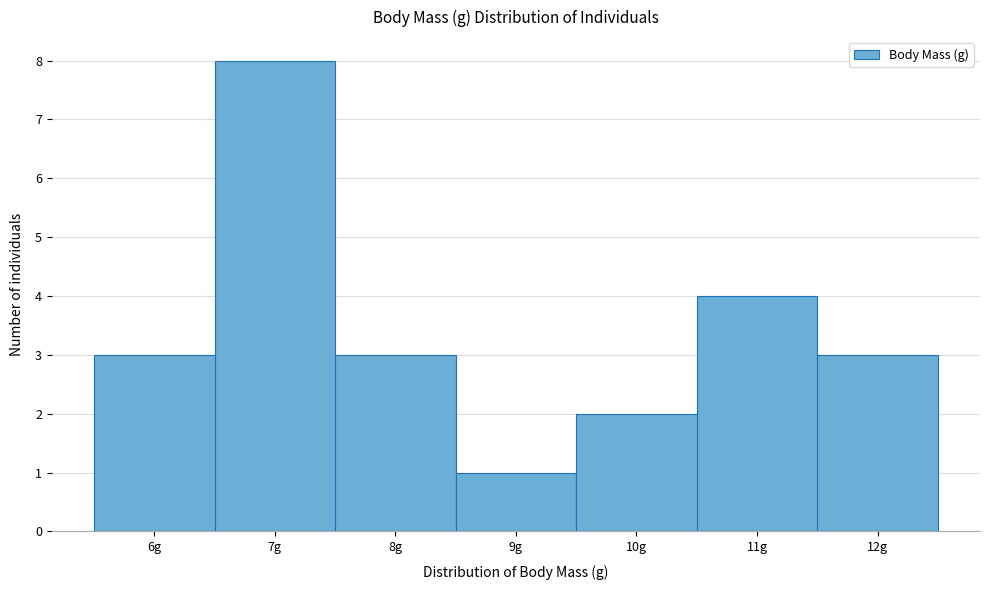

Reading right to left, list all the values displayed in this chart.

12g=3	11g=4	10g=2	9g=1	8g=3	7g=8	6g=3